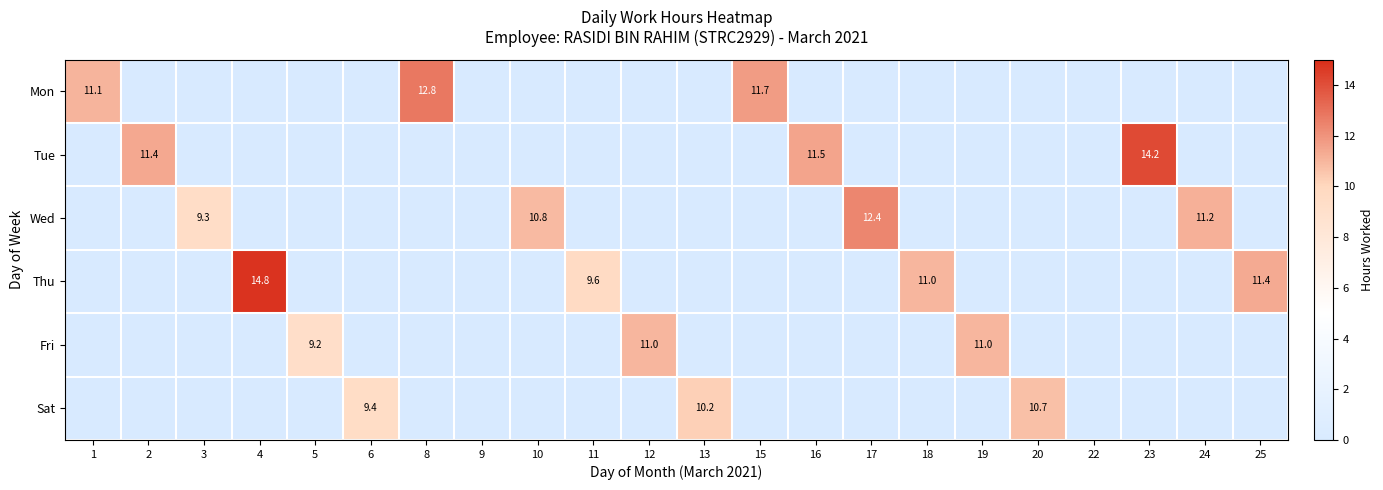

What is the total value across all series at 13?

10.2